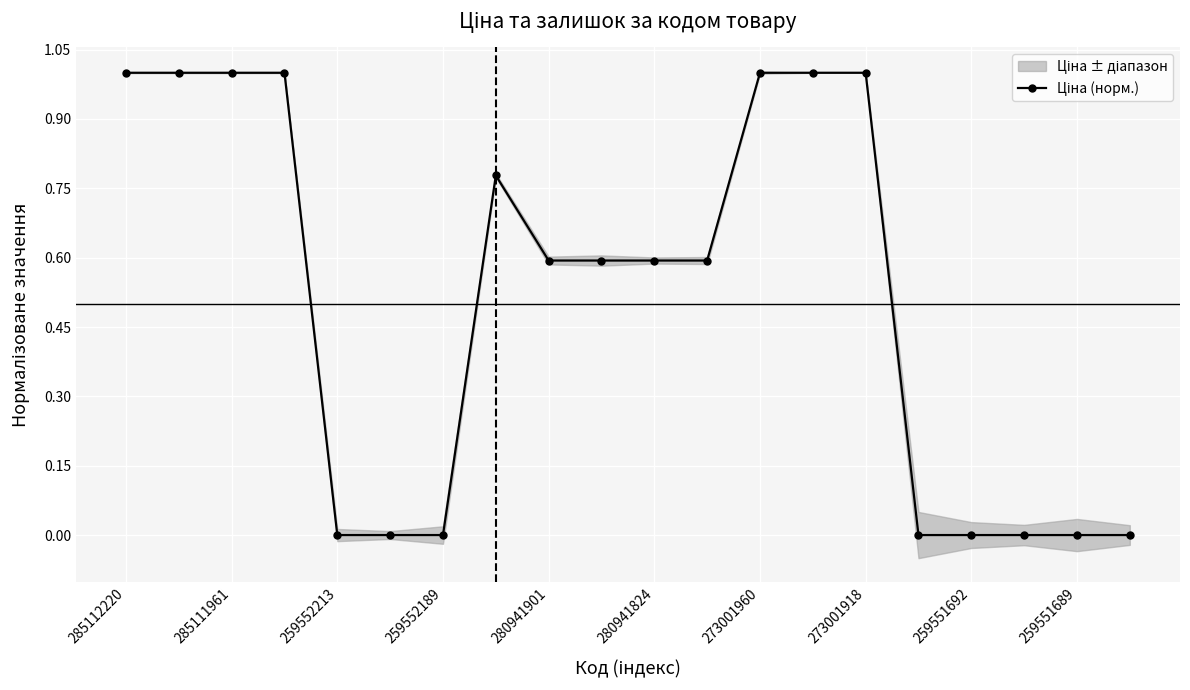

How many values exceed 0?

12